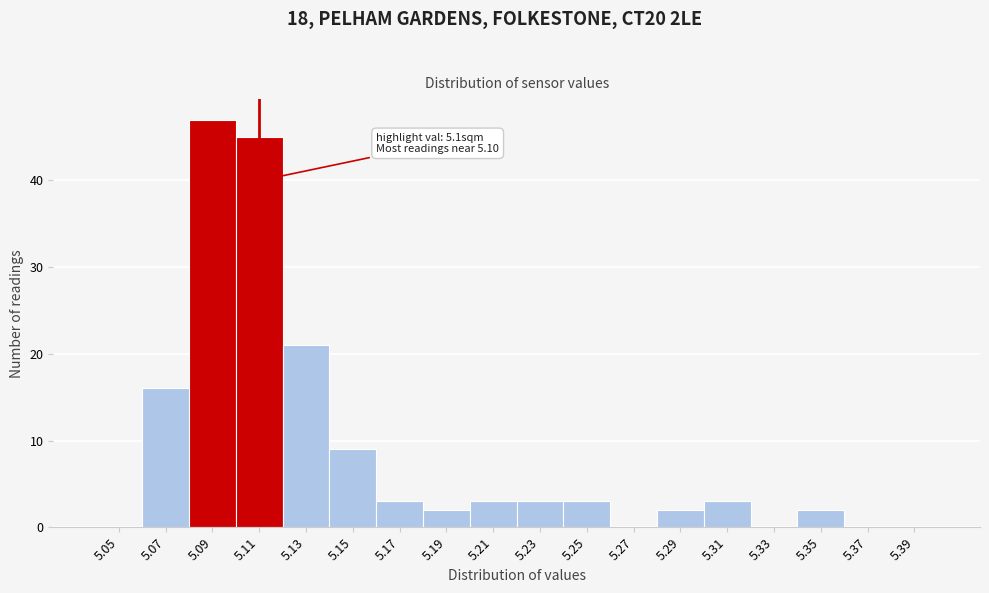

Which range on the x-axis has the tallest bar?

5.08 to 5.10